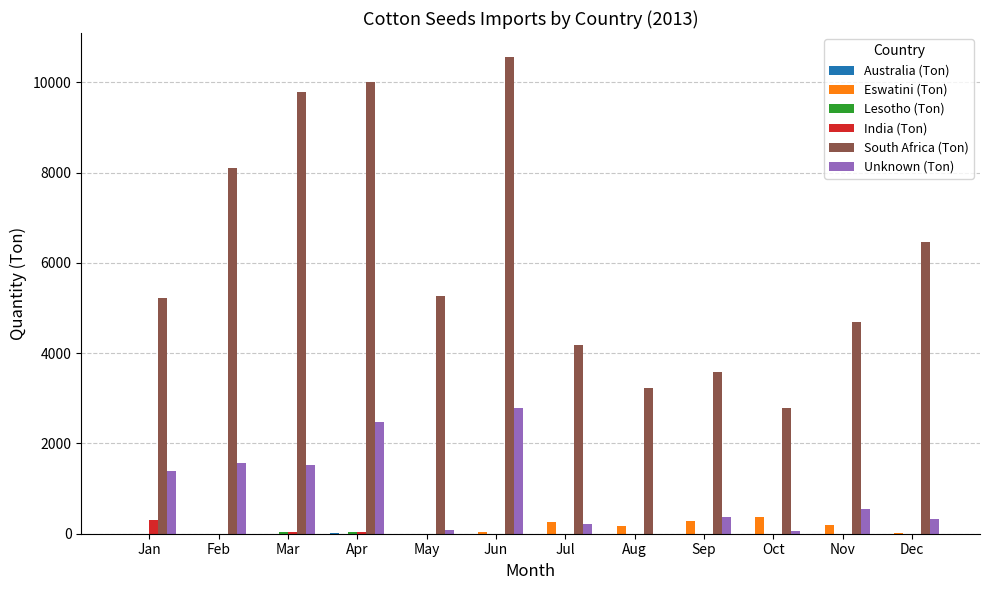

Which series has the largest total across all categories?

South Africa (Ton)